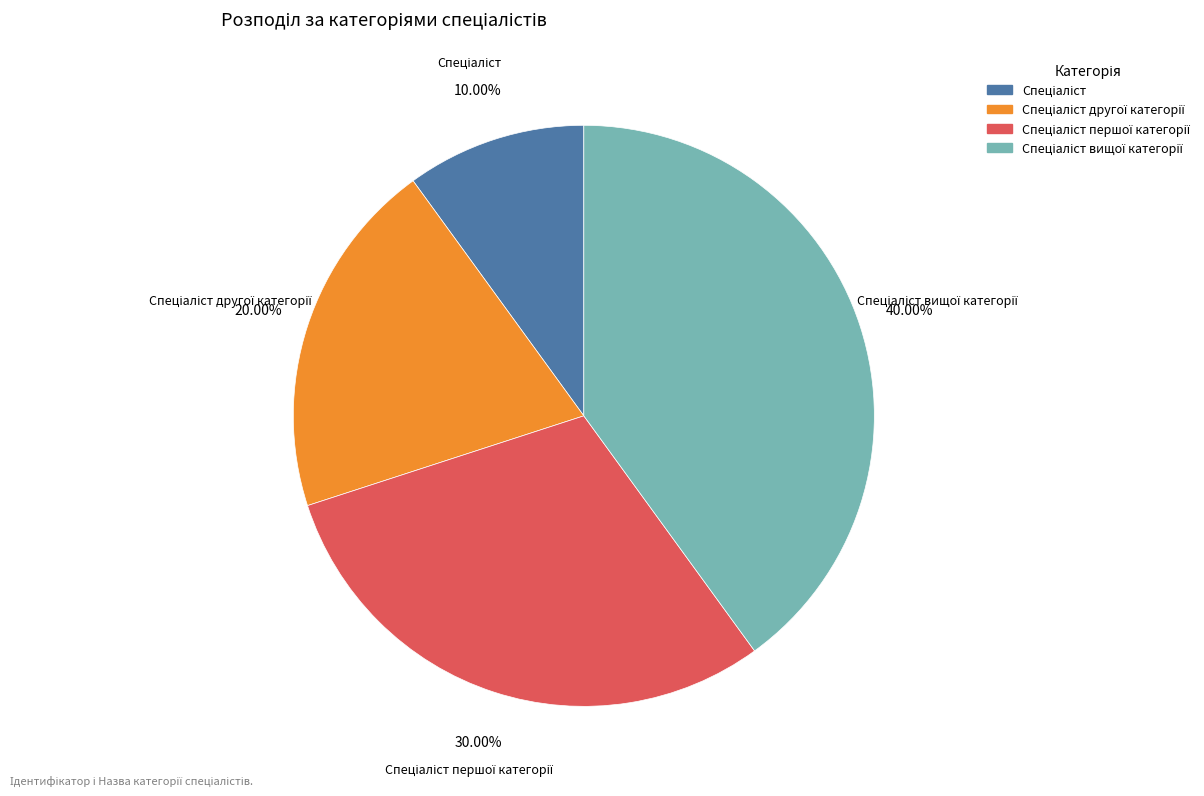

Does any single category account for the majority?

No